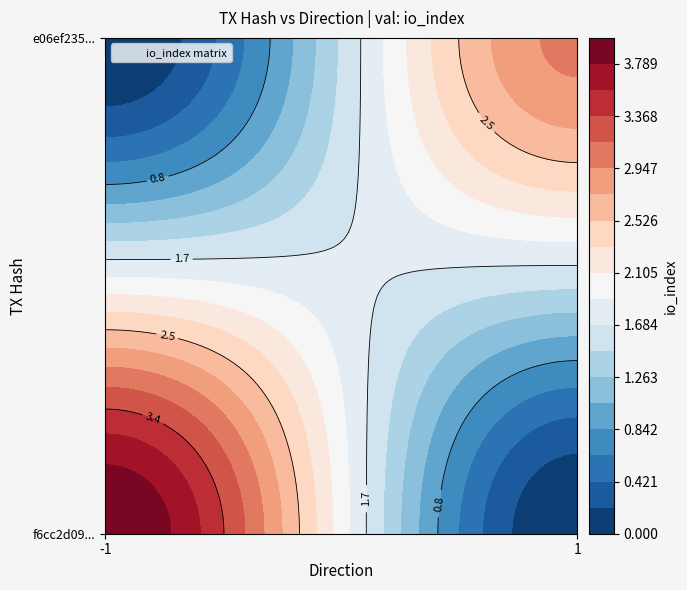

The value of f6cc2d0933708eb950fbeb3f4818c3cefdf1d37 at direction is -1. True or false?

True